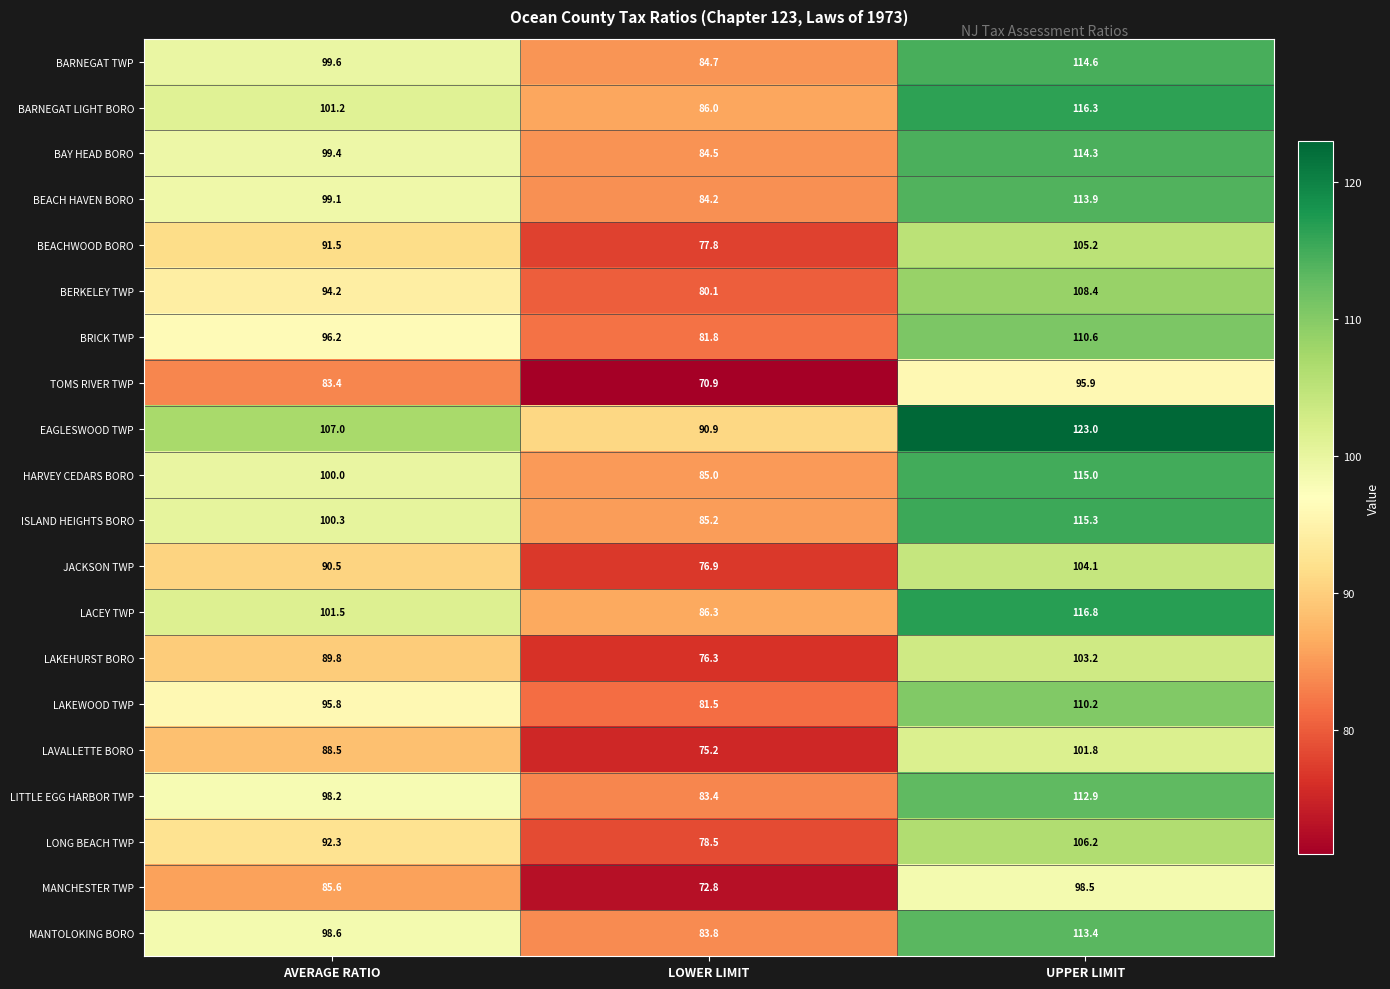

What is the sum of all BRICK TWP values?

288.6